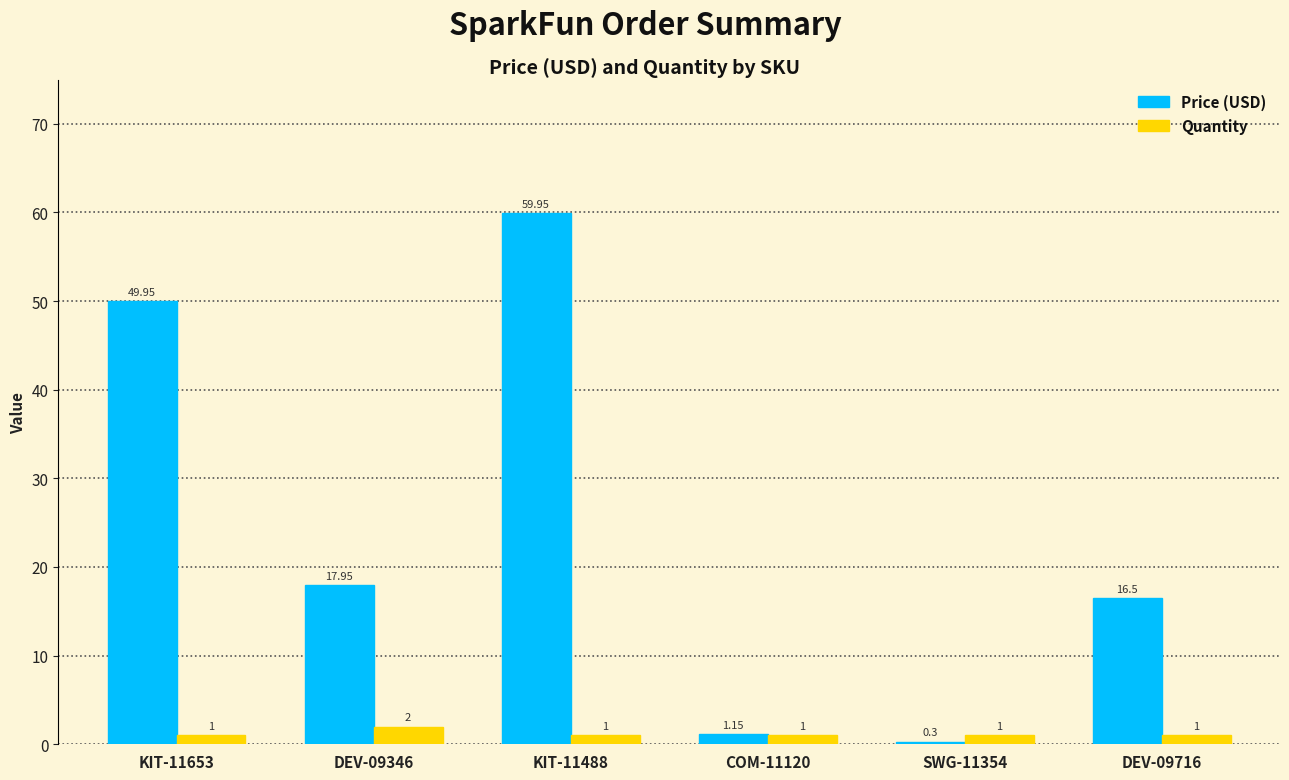

What are all the series names shown in the legend?

Price (USD), Quantity